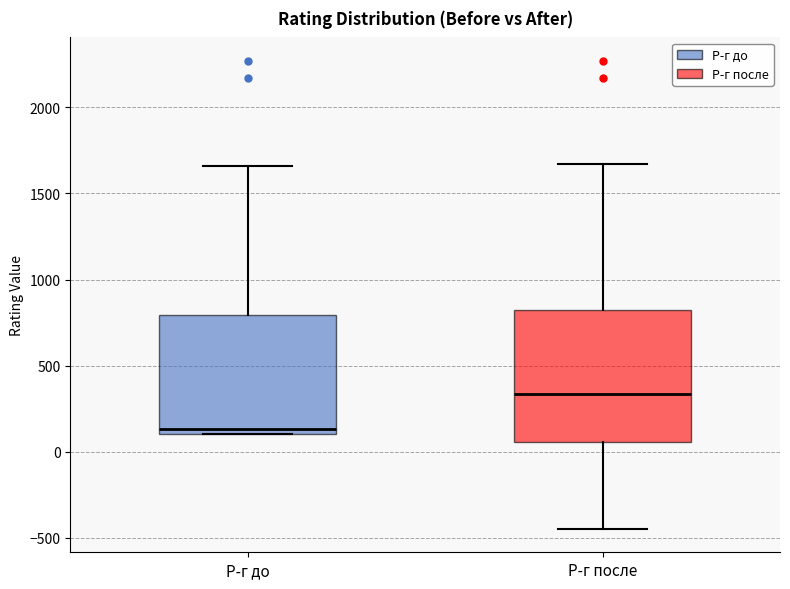

Where does the upper whisker of the box for Р-г после end on the y-axis? The values are not printed on the chart, so give them approximately, as read against the axis.

1650